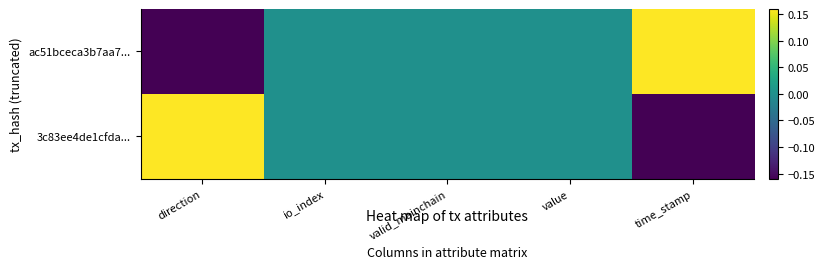

At direction, list the series in order from smallest to largest.

ac51bceca3b7aa7..., 3c83ee4de1cfda...